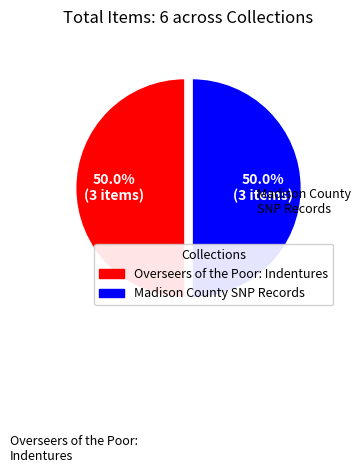

Does any single category account for the majority?

No